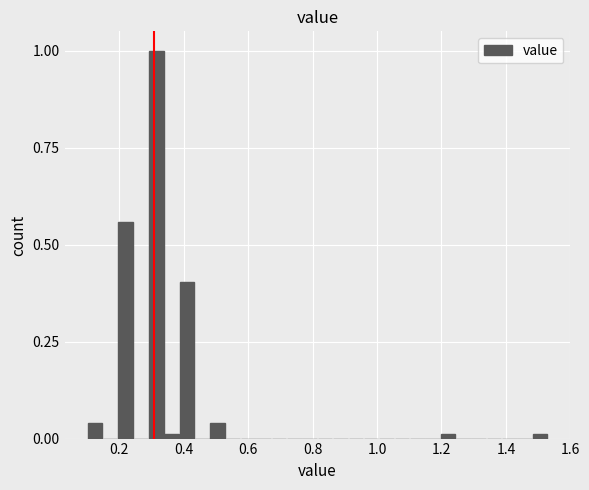

Read against the x-axis, roughly where is the centre of the tallest bar?

0.32